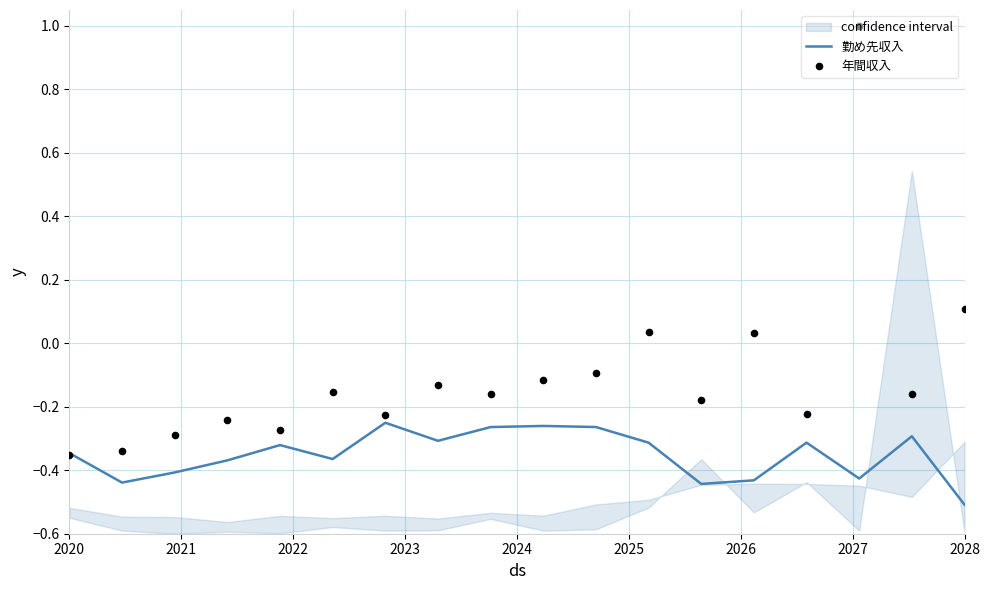

What are all the series names shown in the legend?

勤め先収入, 年間収入